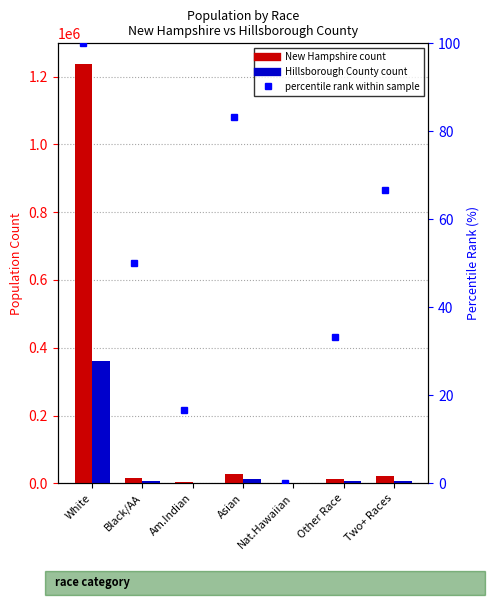

Between Black/AA and Am.Indian, which series saw the biggest shift?

New Hampshire